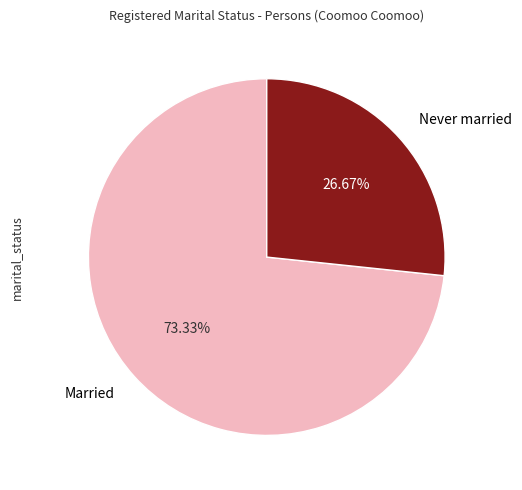

Which slice is the largest?

Married